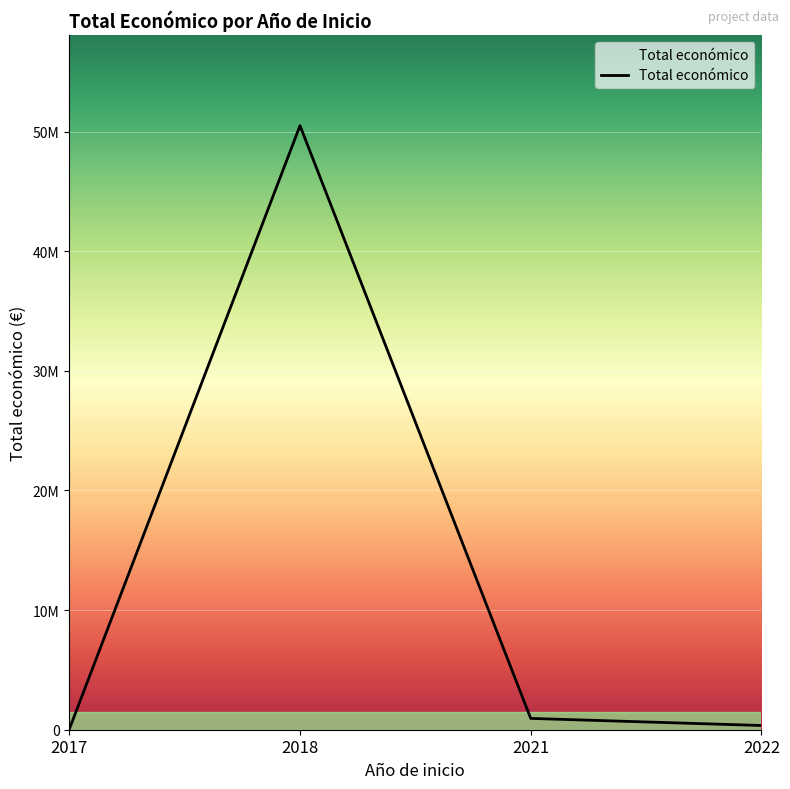

Does the chart display data point markers on the line(s)?

No